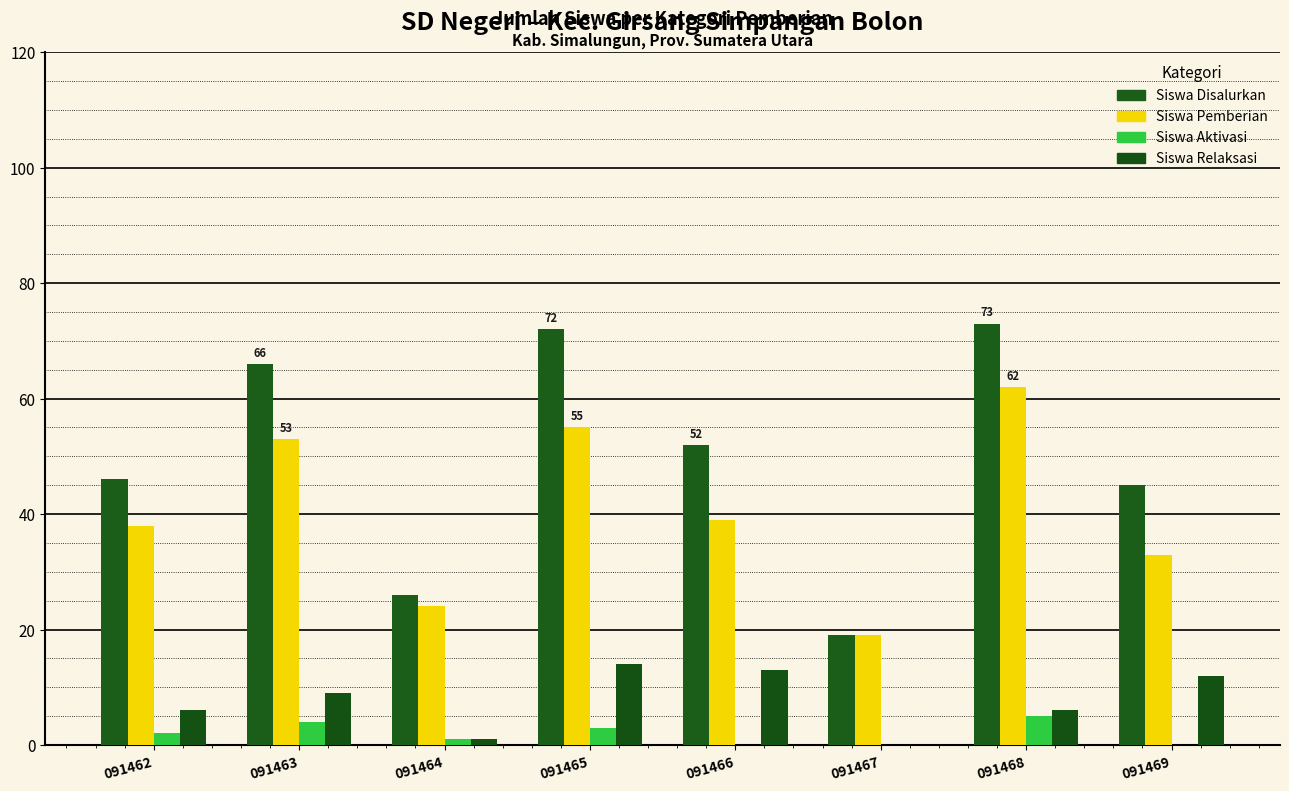

Reading right to left, list all the values displayed in this chart.

Siswa Disalurkan: 45	73	19	52	72	26	66	46
Siswa Pemberian: 33	62	19	39	55	24	53	38
Siswa Aktivasi: 0	5	0	0	3	1	4	2
Siswa Relaksasi: 12	6	0	13	14	1	9	6